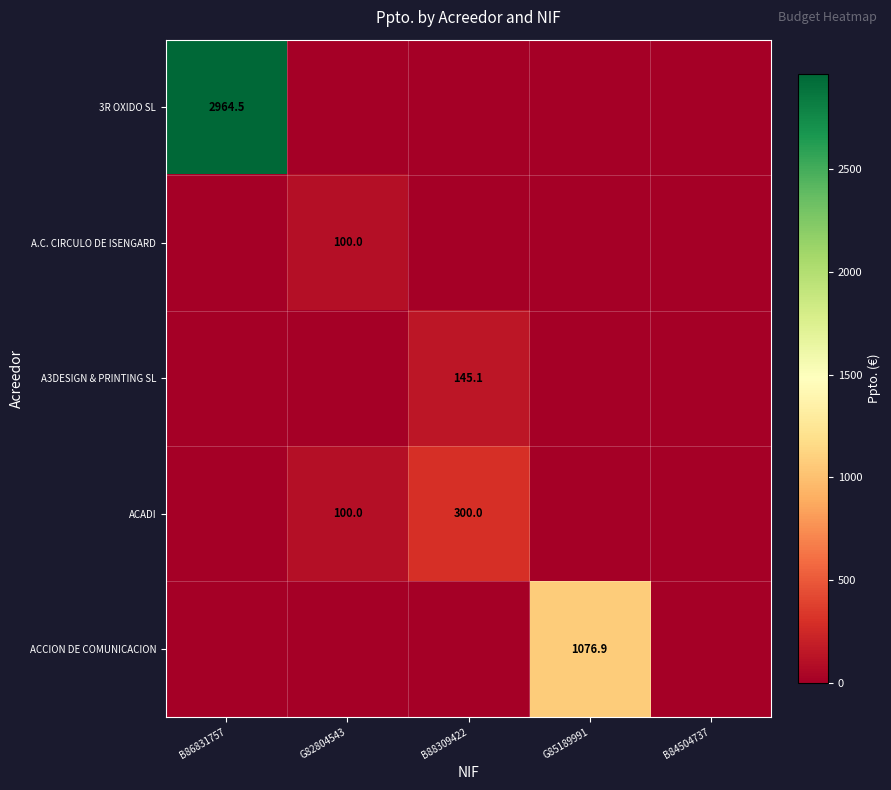

Which has a higher value, G85189991 or B84504737?

G85189991